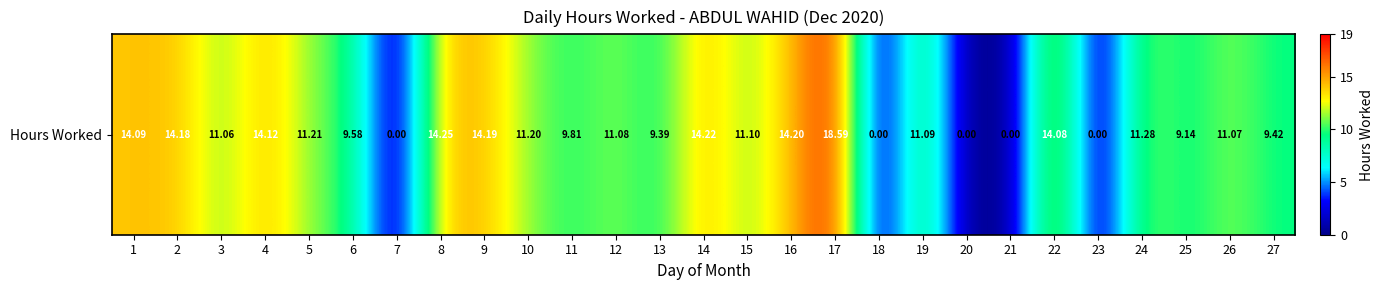

Reading right to left, extract all data points from this chart.

27=9.4	26=11.1	25=9.1	24=11.3	23=0.0	22=14.1	21=0.0	20=0.0	19=11.1	18=0.0	17=18.6	16=14.2	15=11.1	14=14.2	13=9.4	12=11.1	11=9.8	10=11.2	9=14.2	8=14.2	7=0.0	6=9.6	5=11.2	4=14.1	3=11.1	2=14.2	1=14.1